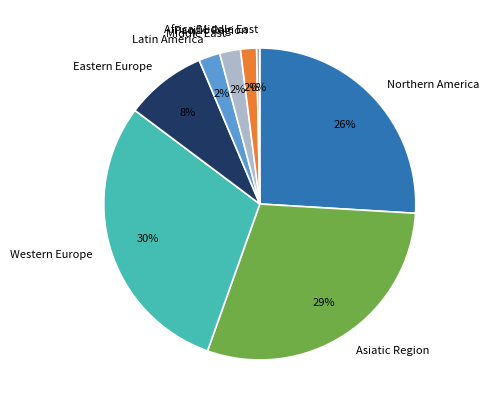

Is it true that Pacific Region is 2% of the pie?

True